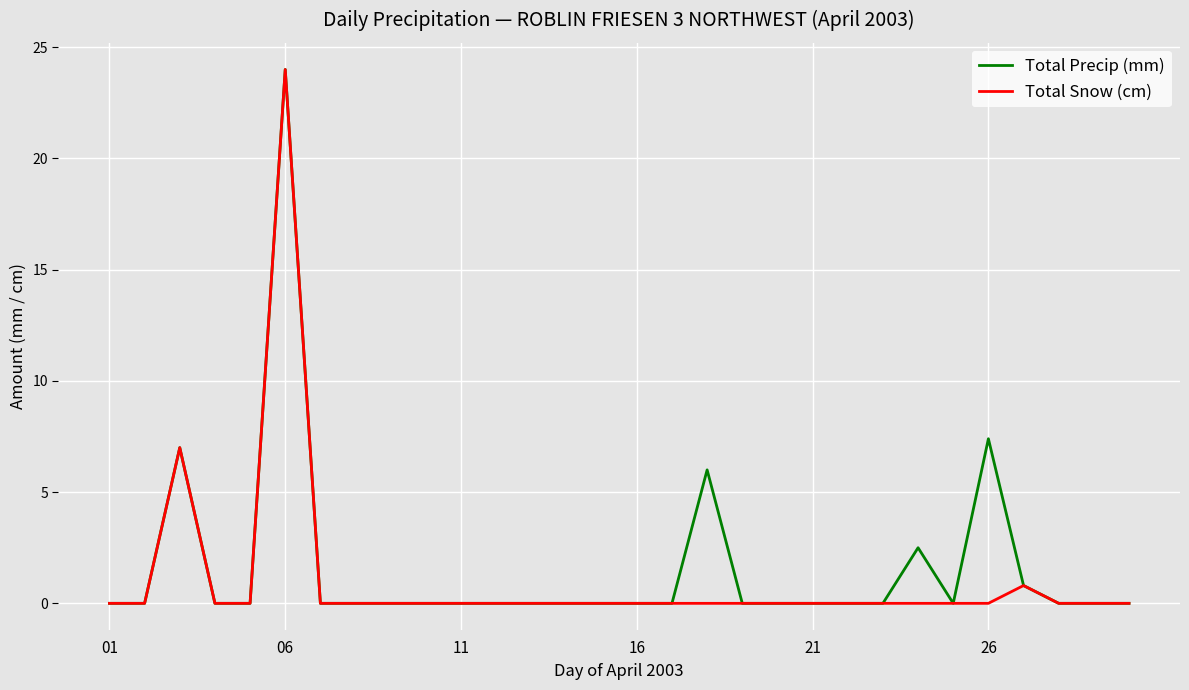

What is the maximum value shown in the chart?

24.0